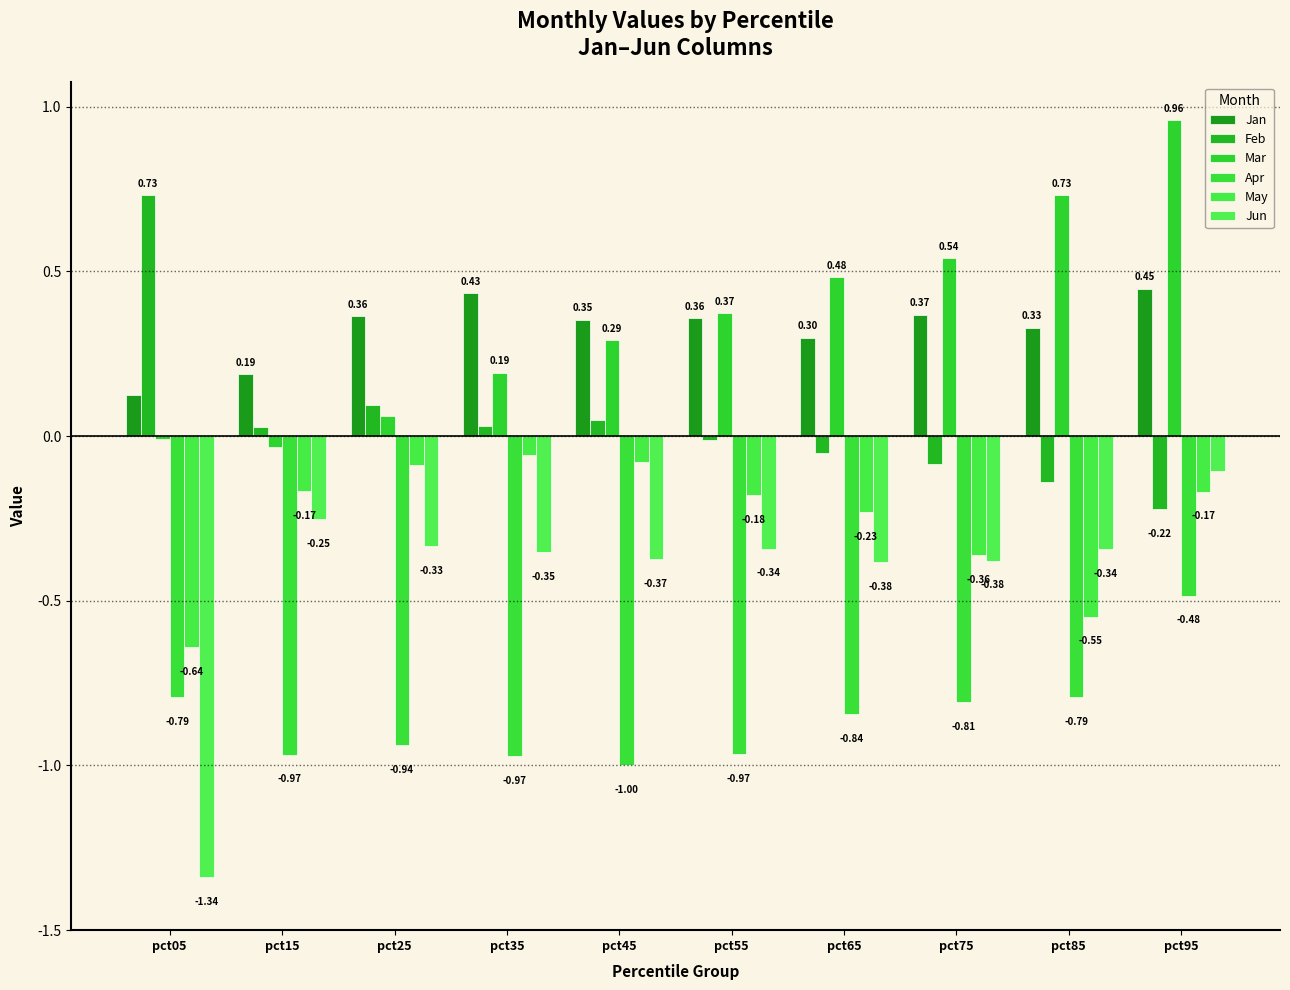

True or false: Feb has a value of -0.0 at pct55.

False